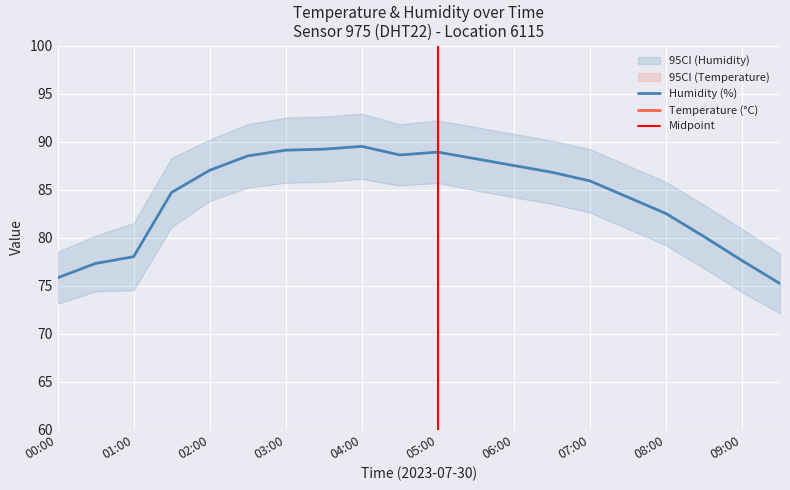

What position from the left is 09:30?

20